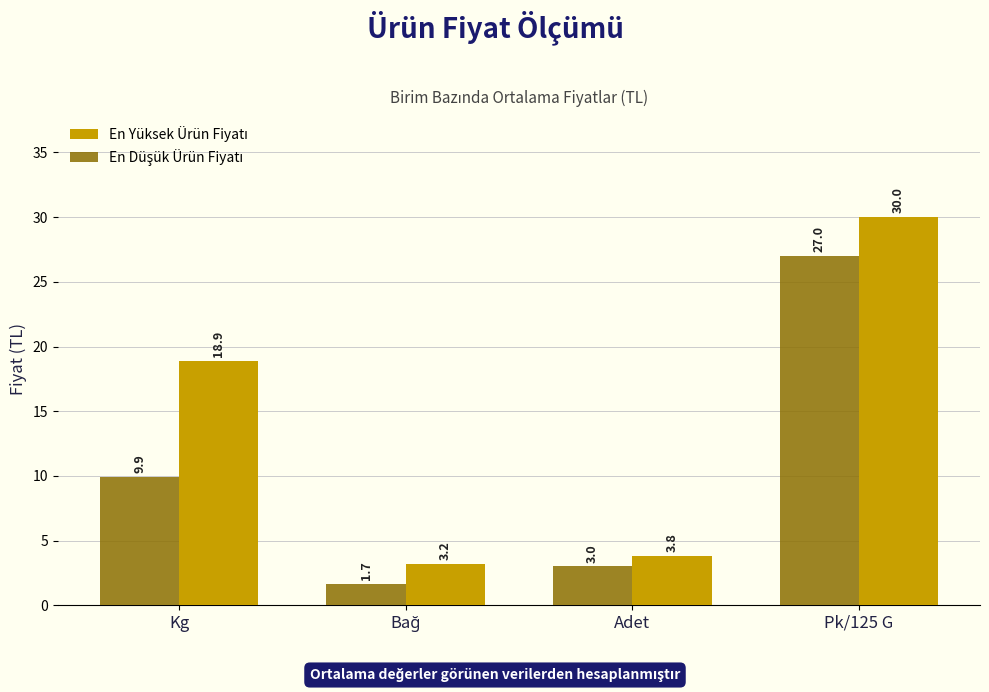

What is the minimum value shown in the chart?

1.7